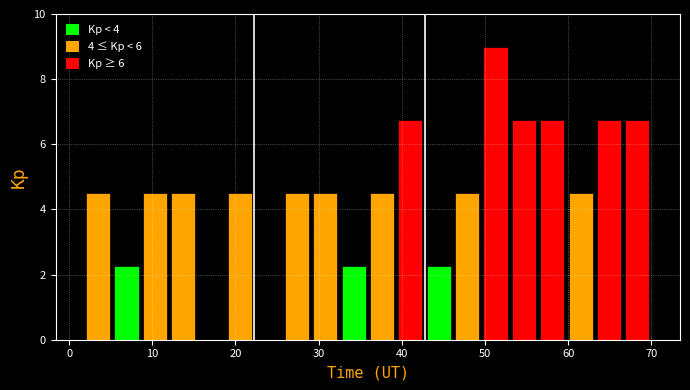

Around what value on the x-axis is the tallest bar? Give the approximate position of its centre, as read against the axis.

51